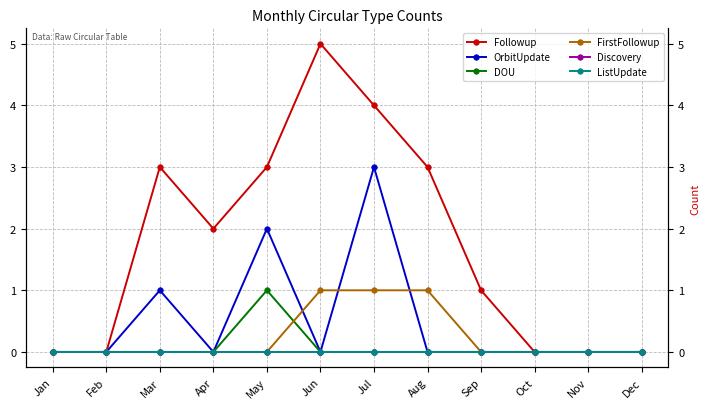

The value of Followup at Aug is 1. True or false?

False